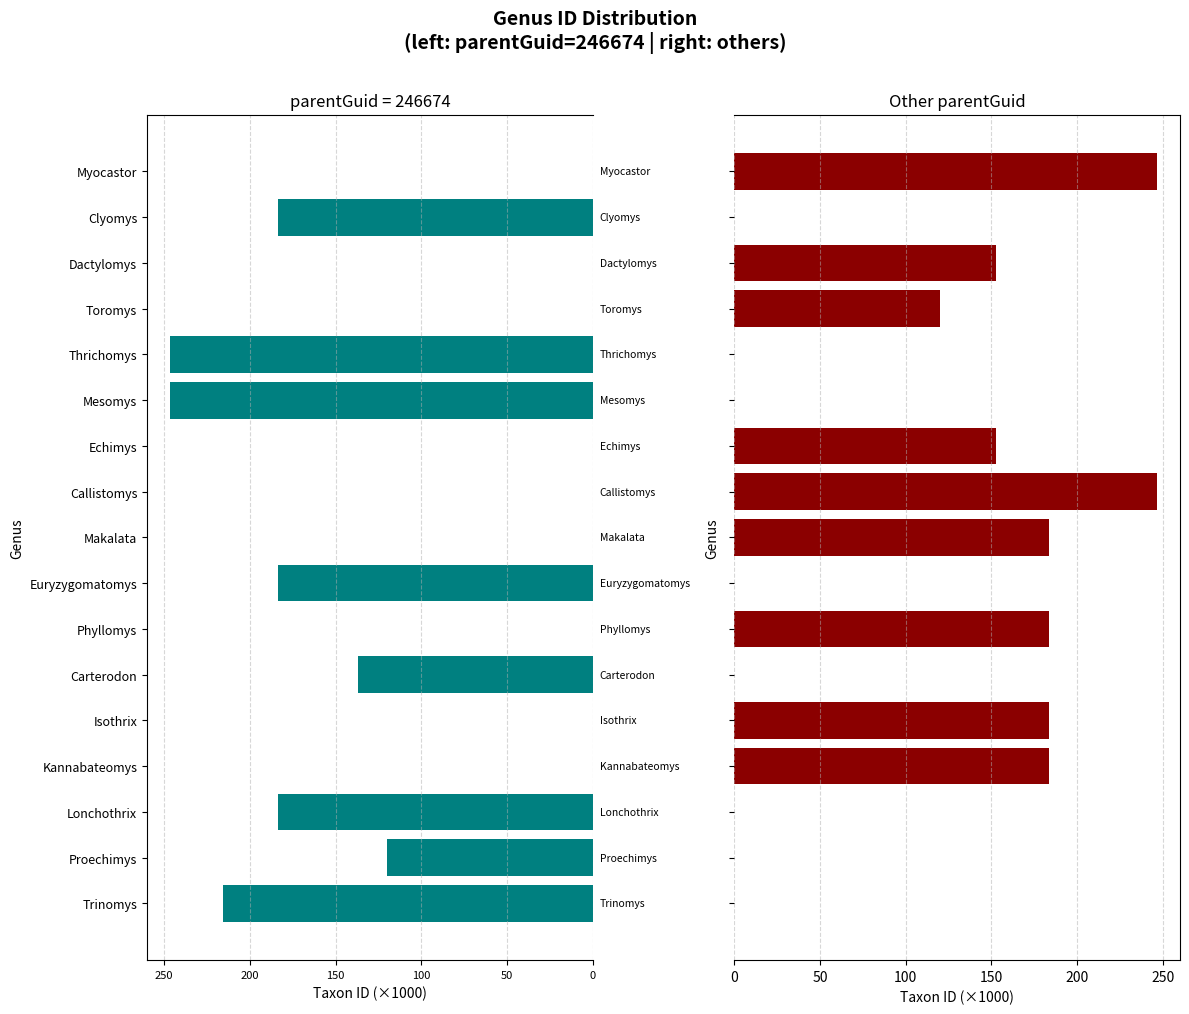

What is the value of the parentGuid=246674 bar at the 8th from the left?

-183.8